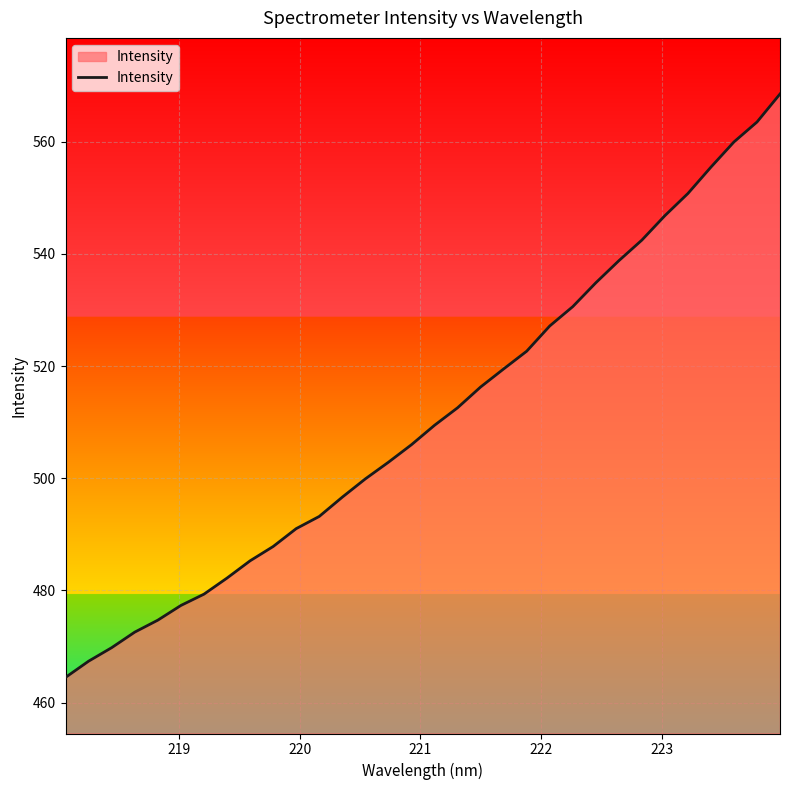

What is the maximum value shown in the chart?

568.5